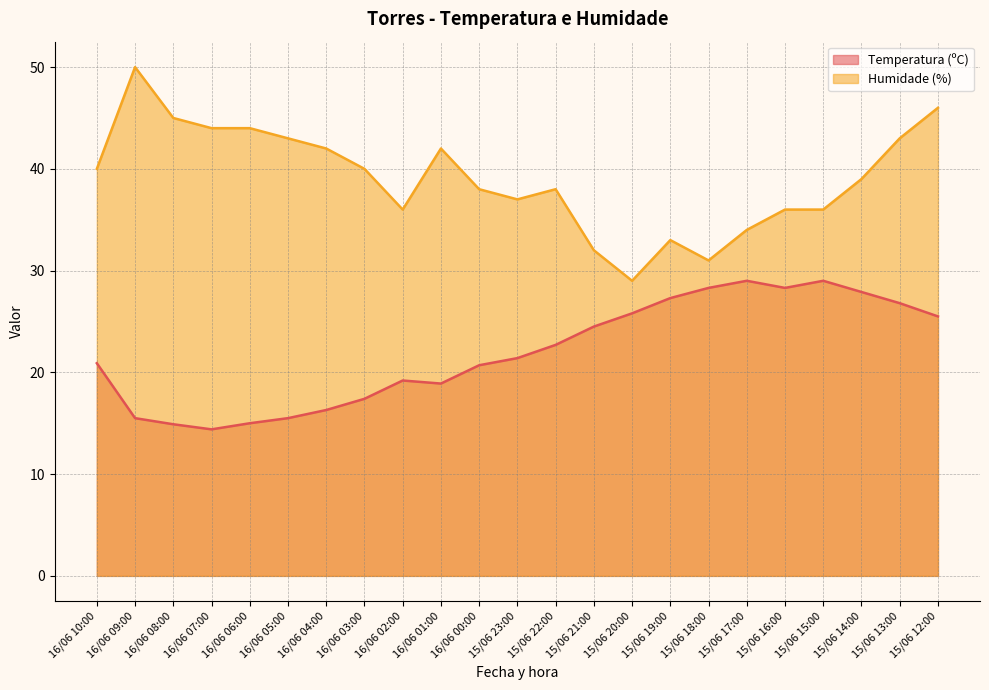

What is the minimum value for Humidade (%)?

29.0